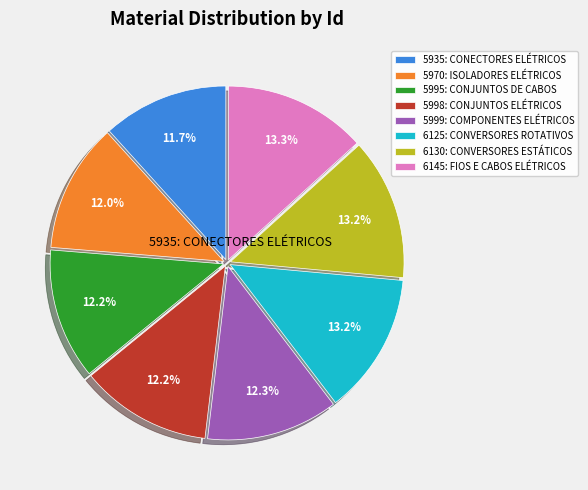

Is there a majority slice in this chart?

No